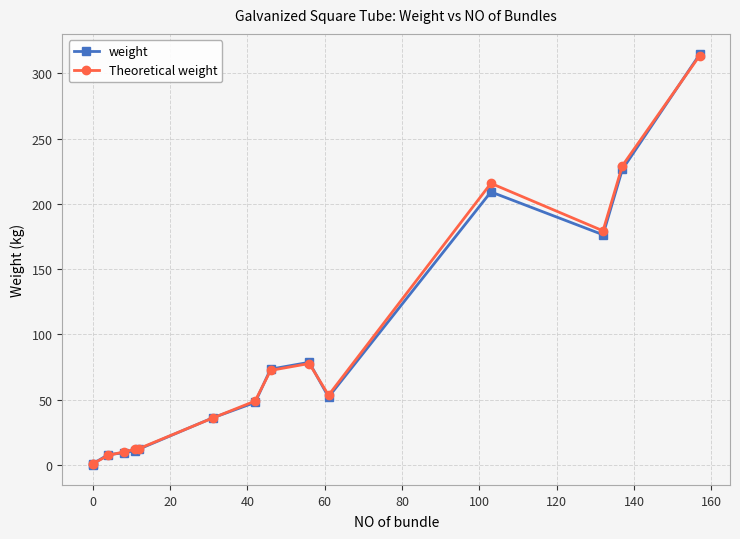

What is the sum of all weight values?

1256.2